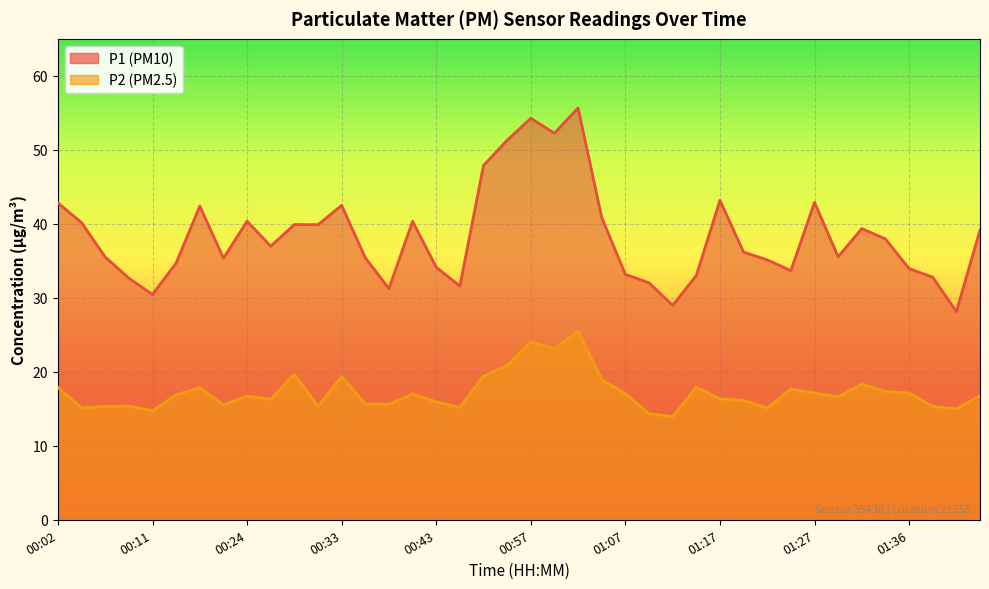

In P2, how many points are higher than both neighbors (excluding endpoints)?

11